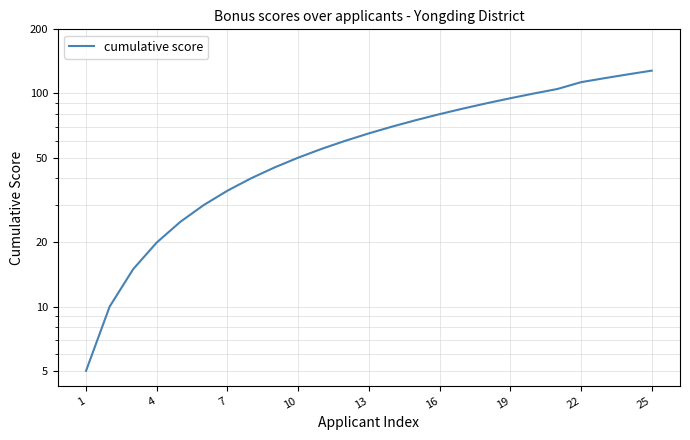

How many values exceed 65?

12